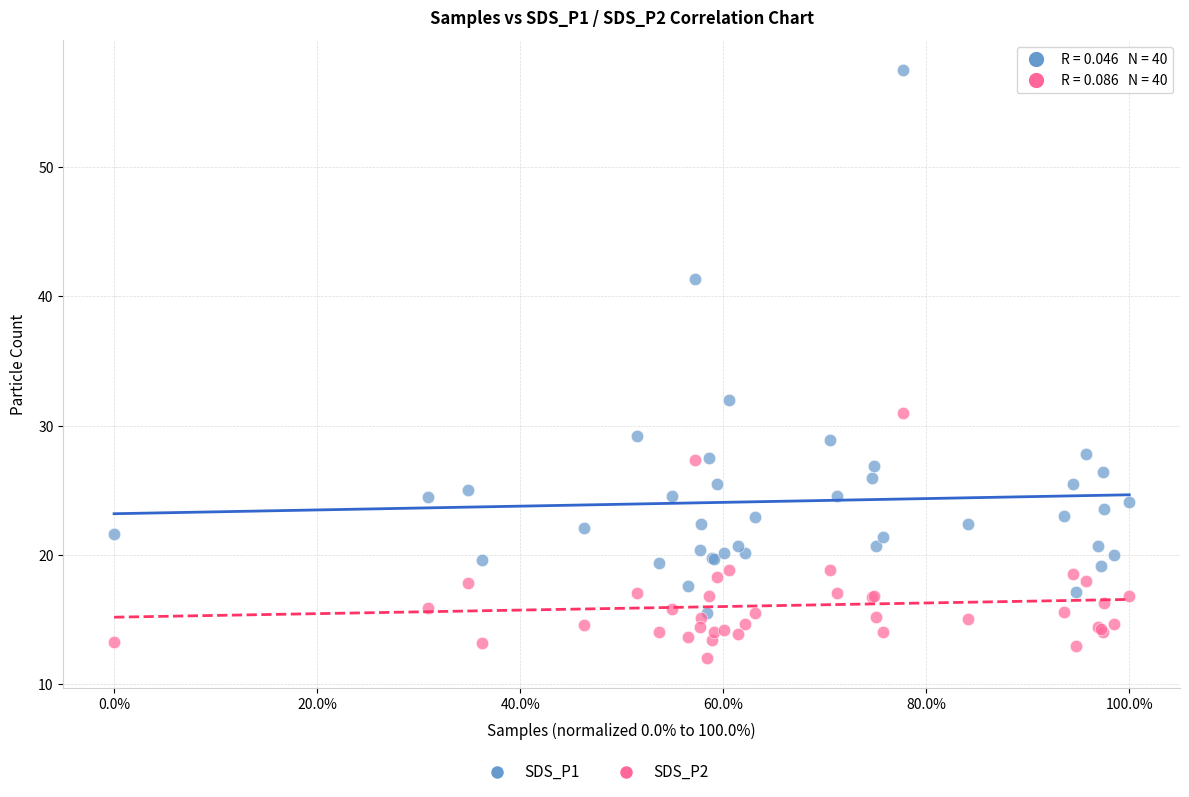

In the SDS_P1 series, what Y value is closest to 36?

32.0